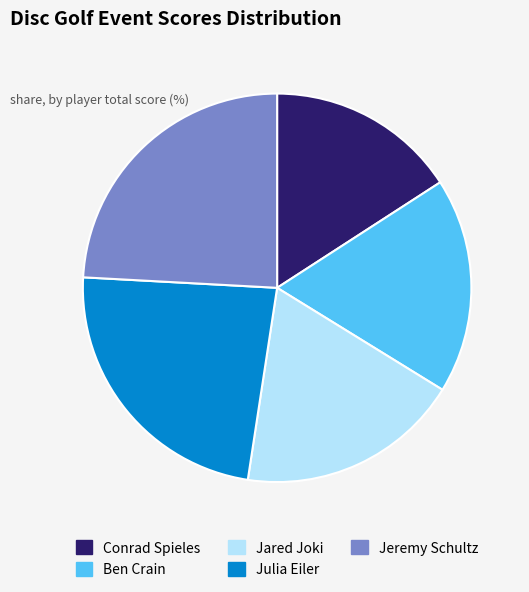

The Ben Crain slice represents 18% of the pie. True or false?

True